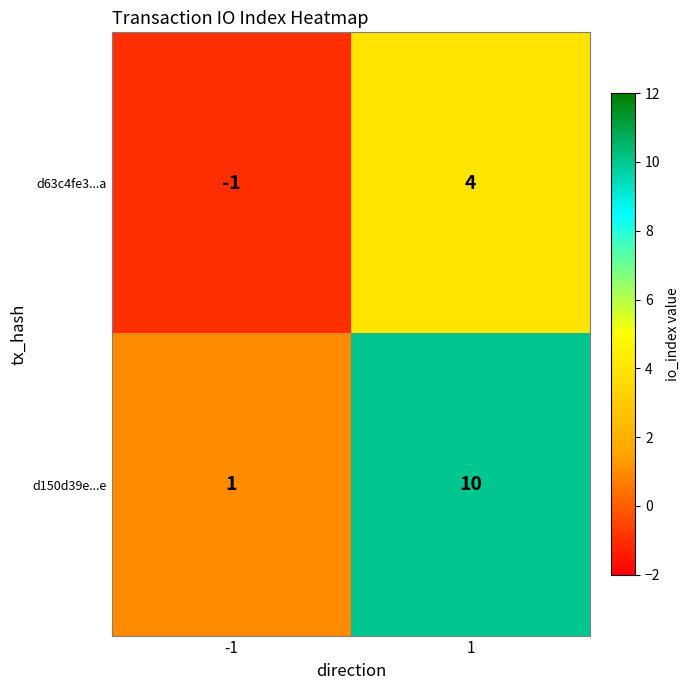

At -1, list the series in order from smallest to largest.

d63c4fe3...a, d150d39e...e